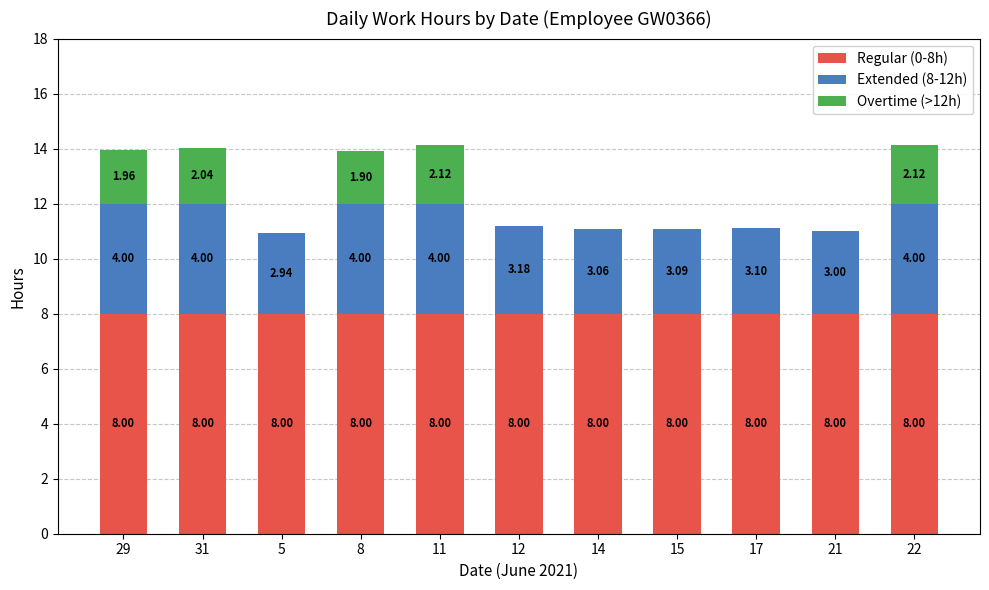

What is the total value across all series at 22?

14.1